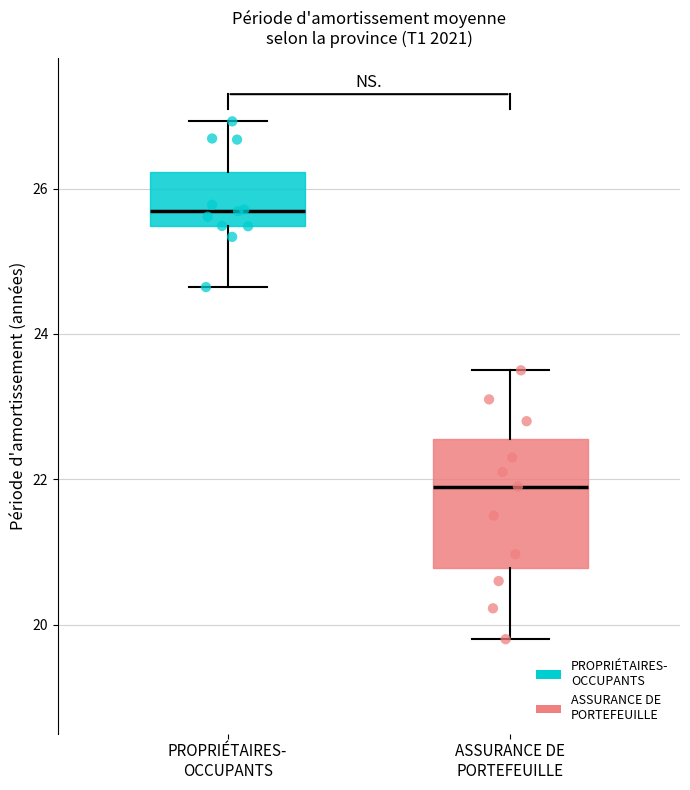

Which box's median line is the highest?

PROPRIÉTAIRES- OCCUPANTS